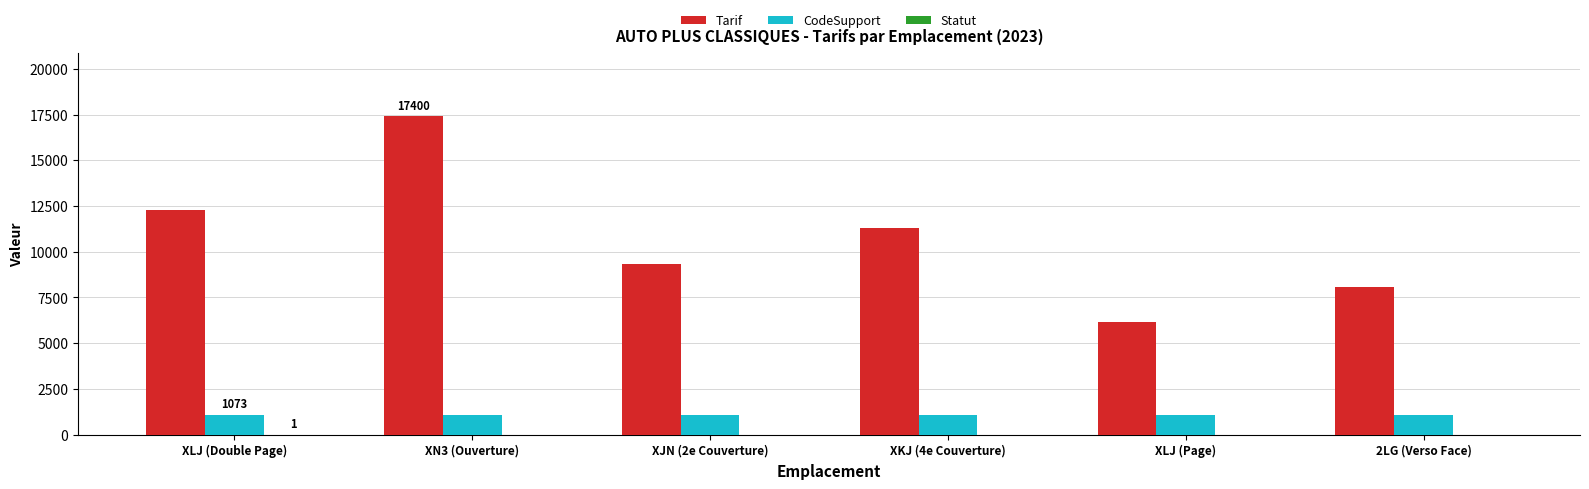

What is the sum of all CodeSupport values?

6438